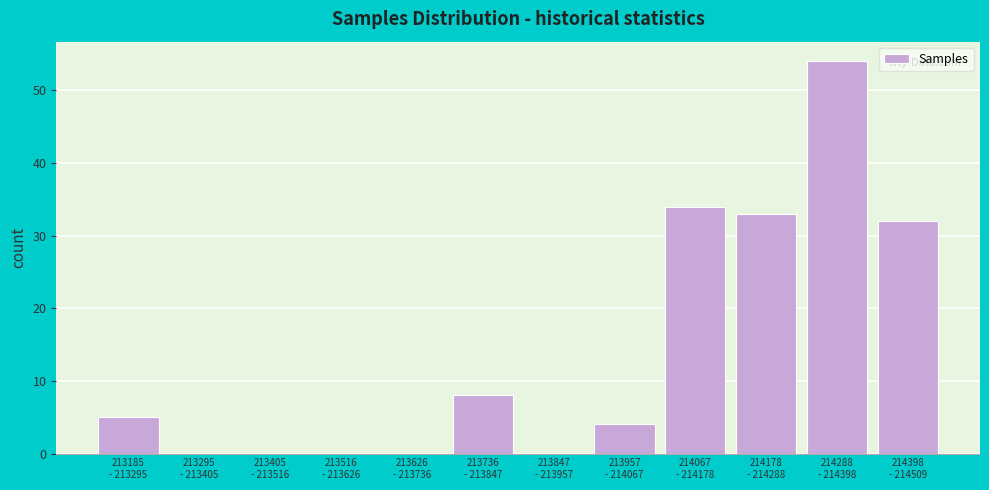

What is the greatest value displayed?

54